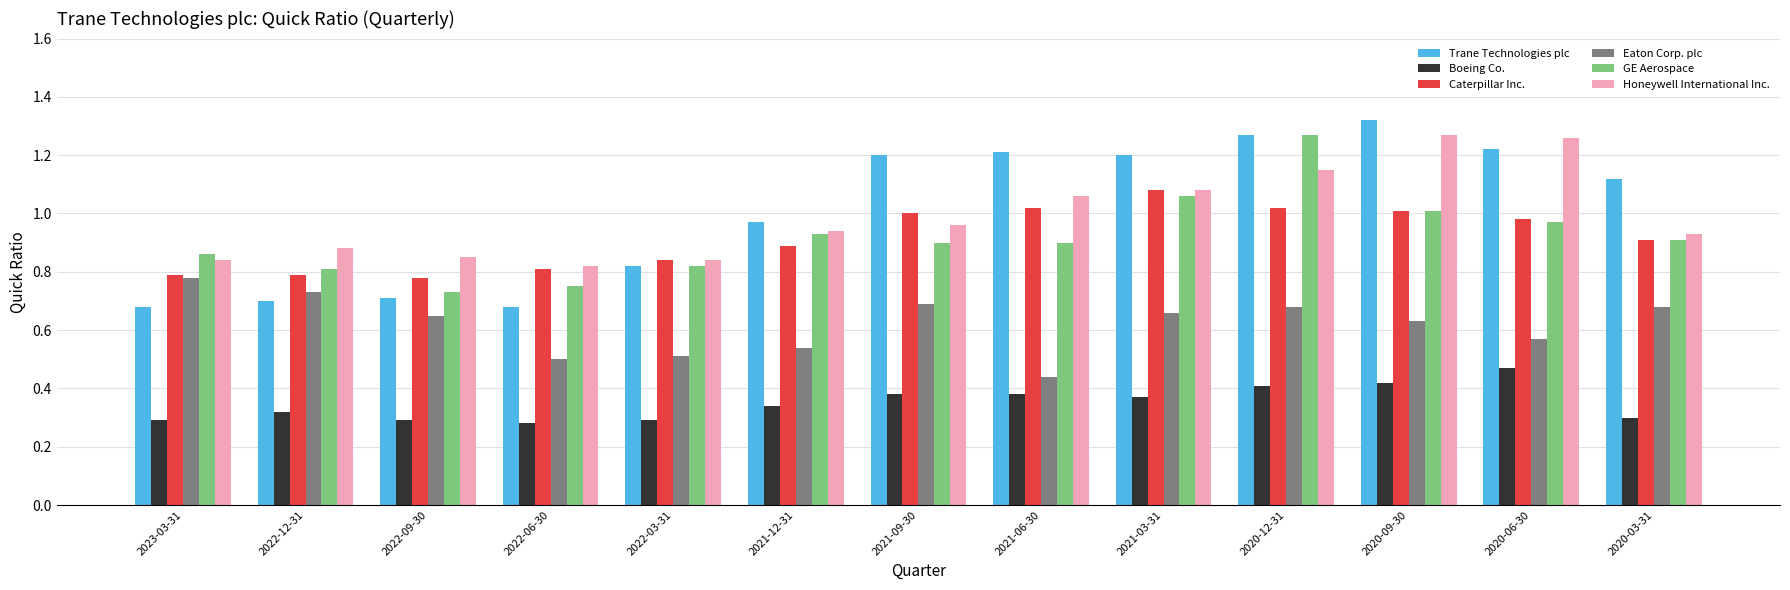

What is the label of the 13th bar from the left?

2020-03-31